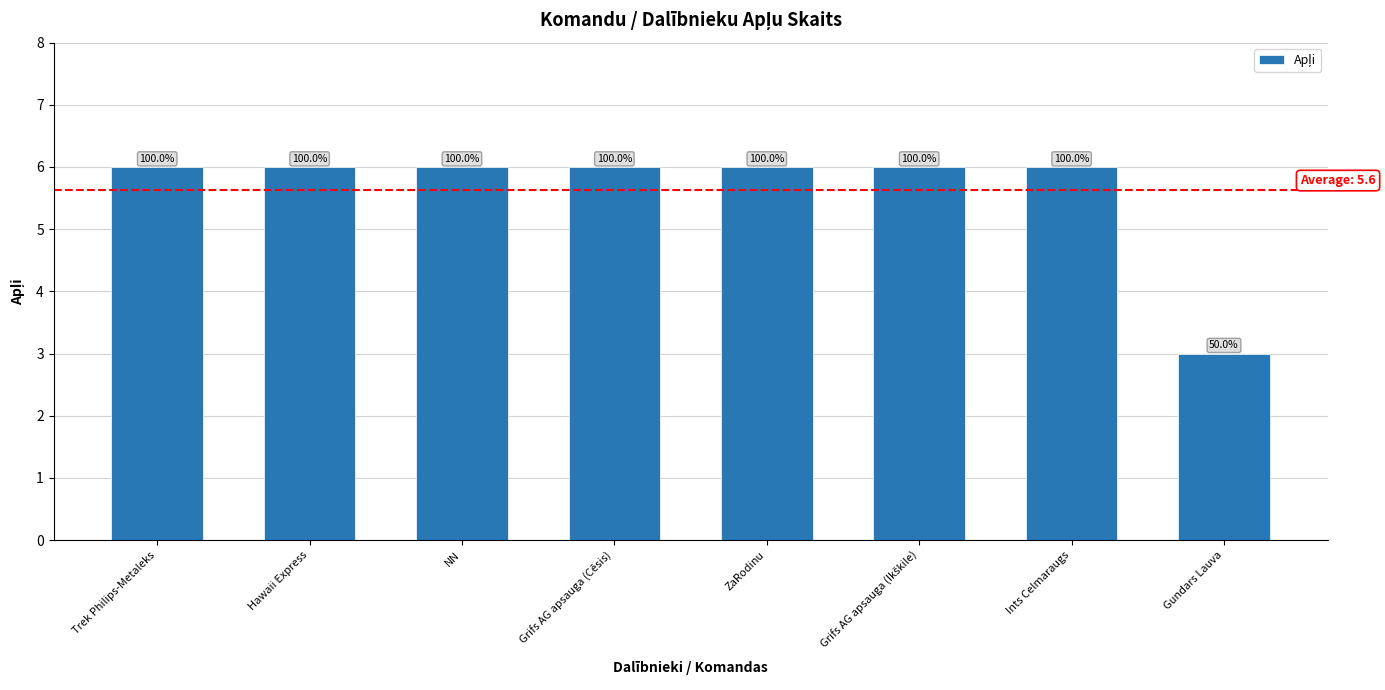

What is the label of the 1st bar from the right?

Gundars Lauva